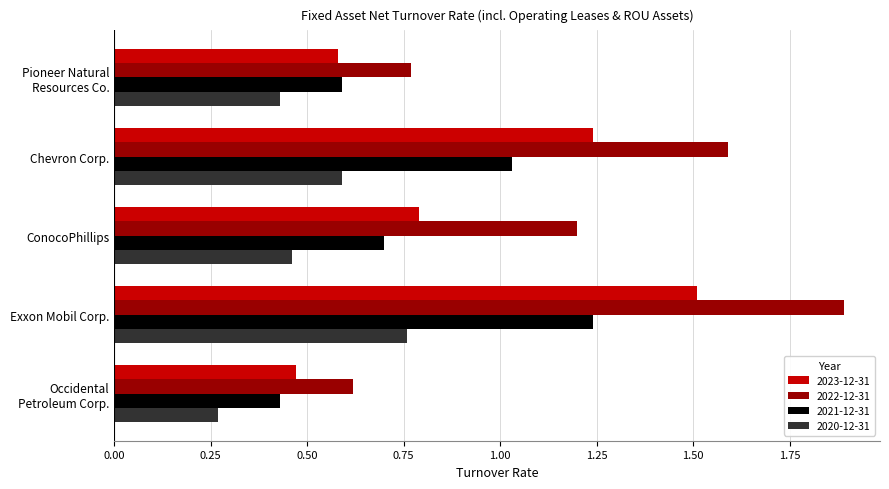

What is the sum of all 2022-12-31 values?

6.1